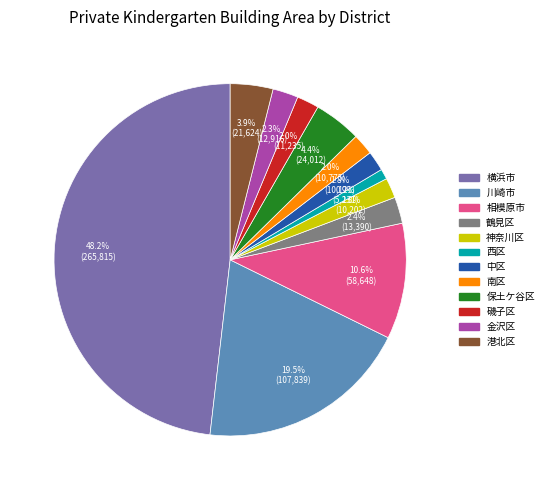

Is 神奈川区 the majority of the pie?

No